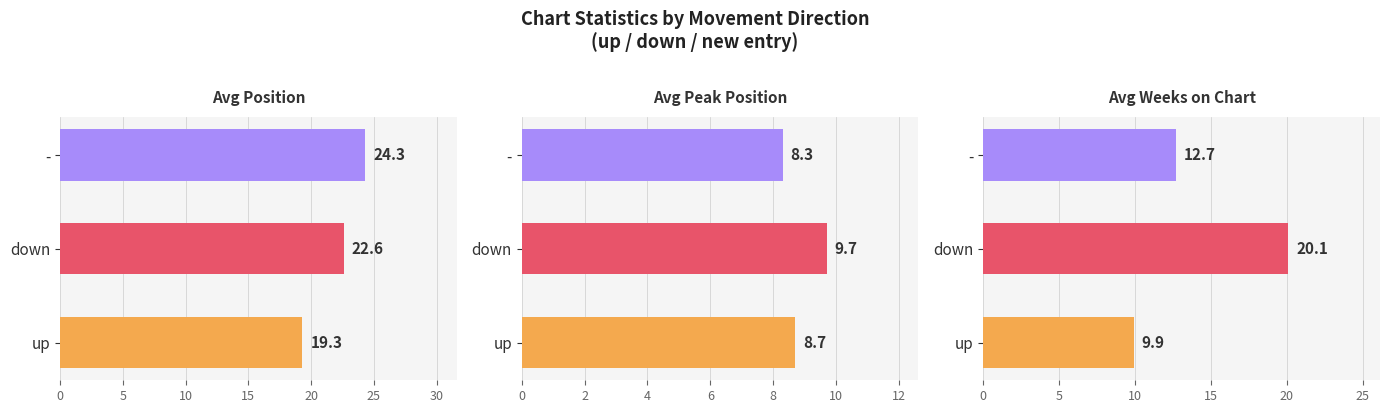

Reading left to right, what are all the values shown in this chart?

Avg Position: 19.3	22.6	24.3
Avg Peak Position: 8.7	9.7	8.3
Avg Weeks on Chart: 9.9	20.1	12.7